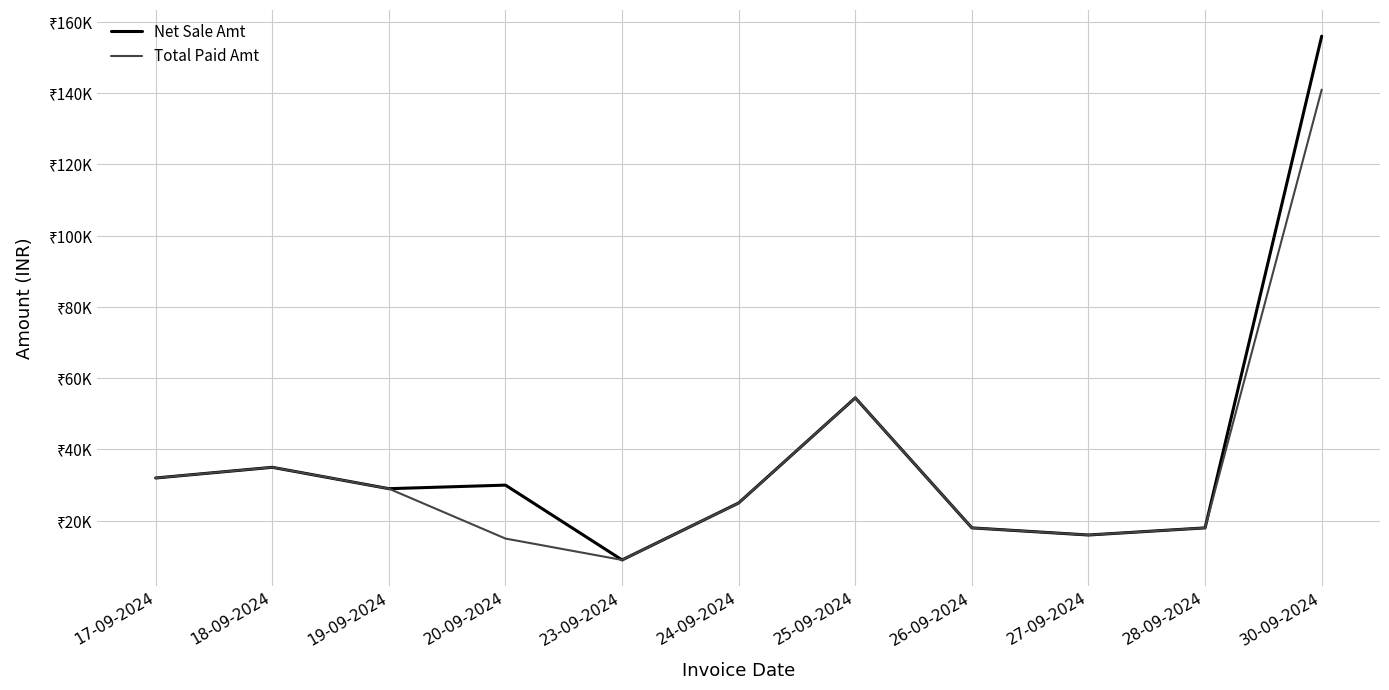

Does the chart display data point markers on the line(s)?

No